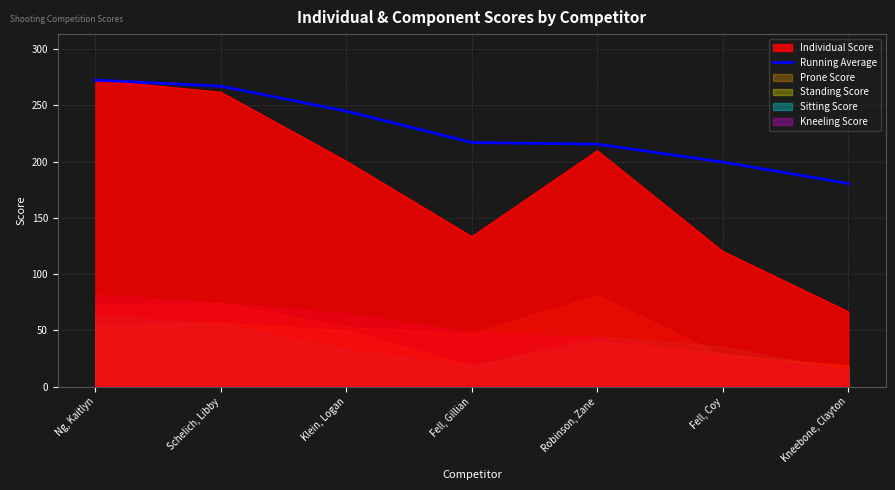

Reading right to left, what are all the values shown in this chart?

Kneebone, Clayton=180.6	Fell, Coy=199.6	Robinson, Zane=215.5	Fell, Gillian=217.0	Klein, Logan=244.9	Schelich, Libby=267.1	Ng, Kaitlyn=272.5